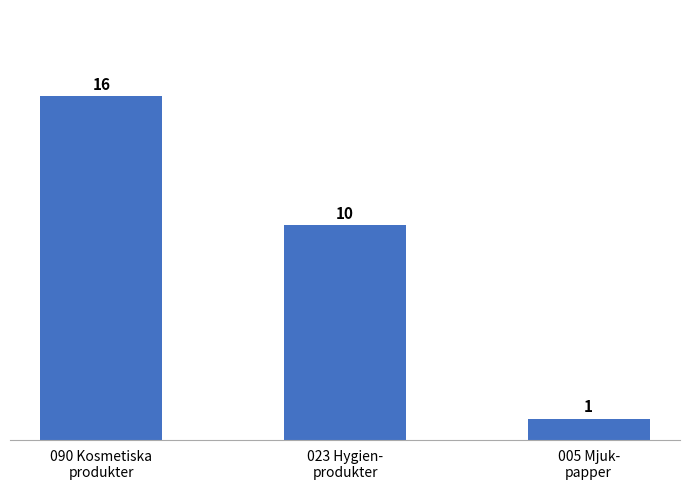

What is the difference between the values at 090 Kosmetiska
produkter and 005 Mjuk-
papper?

15